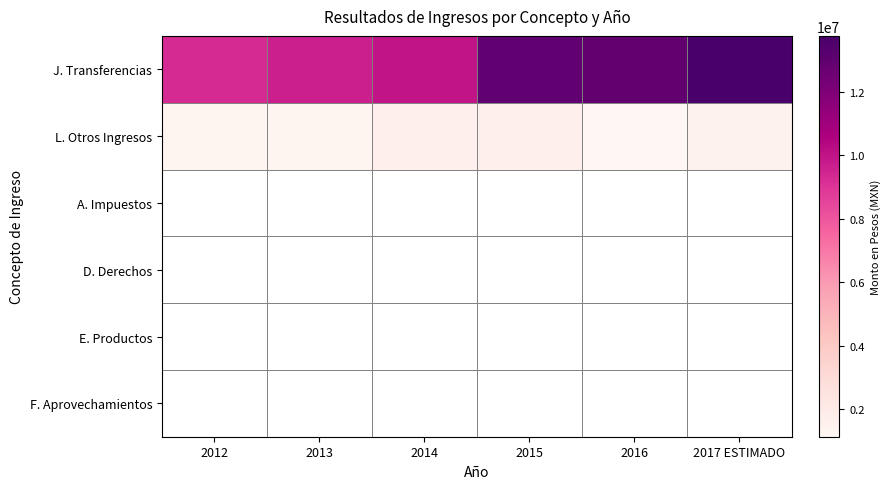

What is the difference between the highest and lowest values at 2012?

9280900